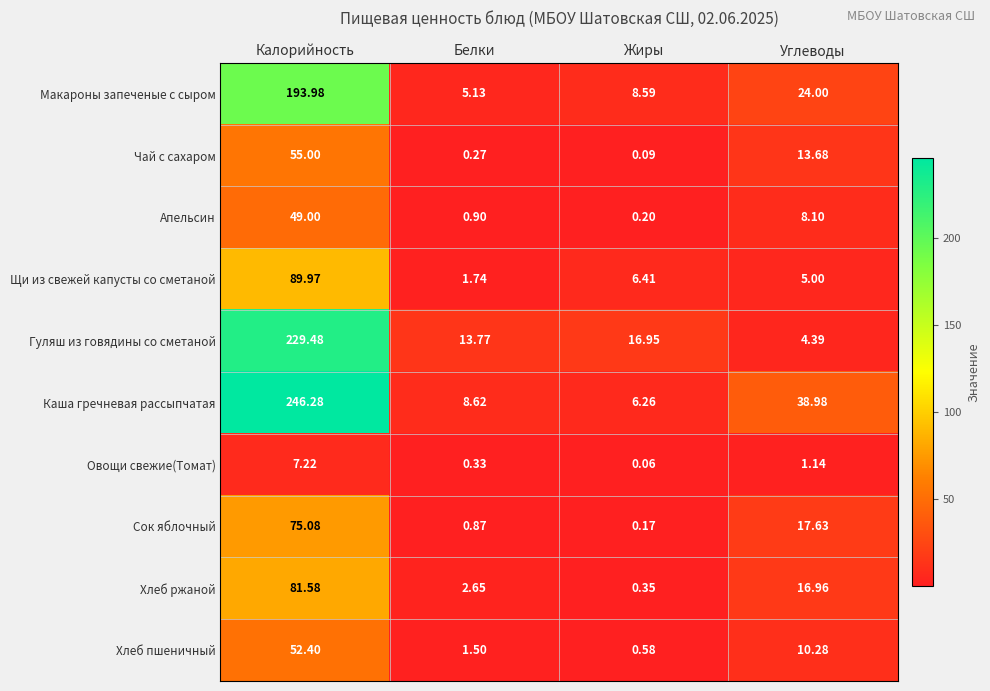

Where is Гуляш из говядины со сметаной nearest to the value 116?

Жиры